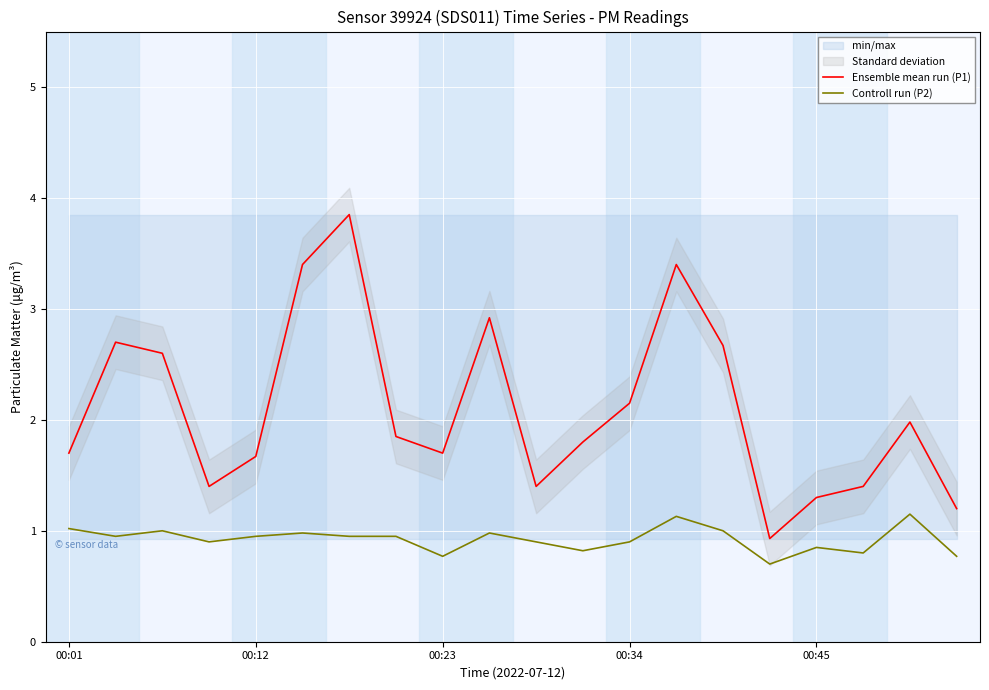

At 15, list the series in order from largest to smallest.

Ensemble mean run (P1), Controll run (P2)